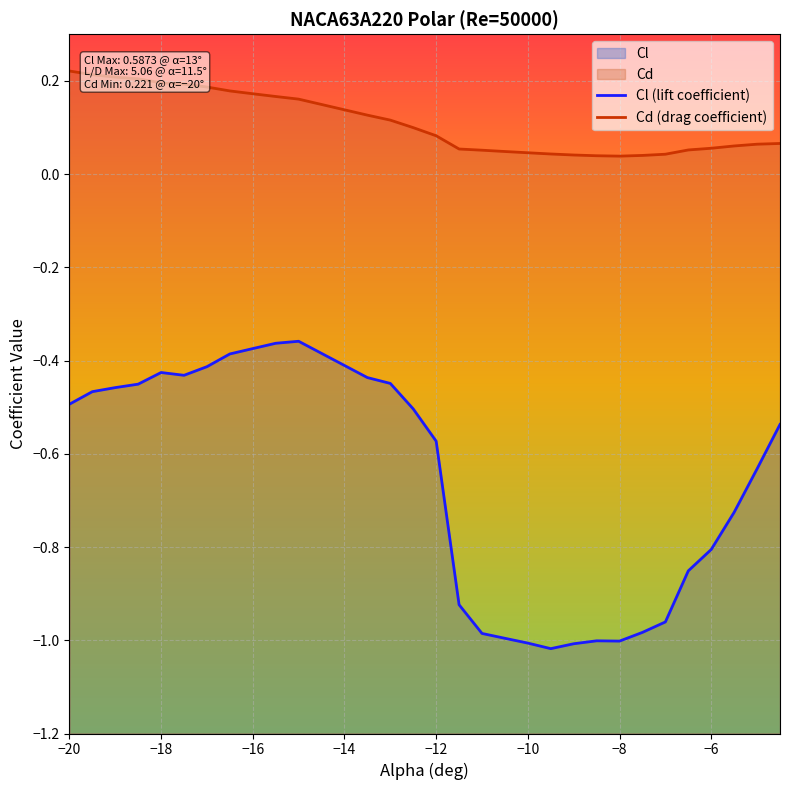

True or false: Cd (drag coefficient) and Cl (lift coefficient) cross at least once.

False